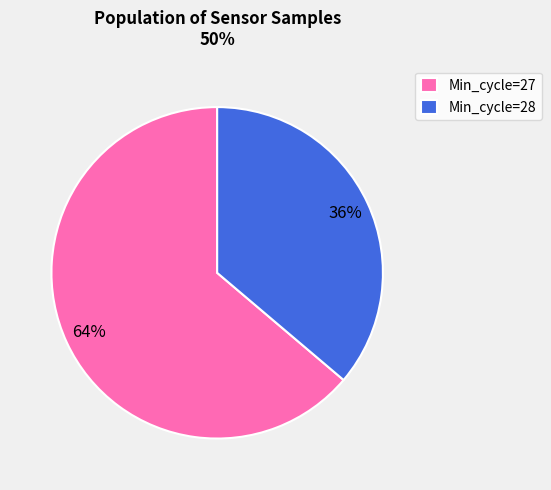

Which slice is the largest?

Min_cycle=27